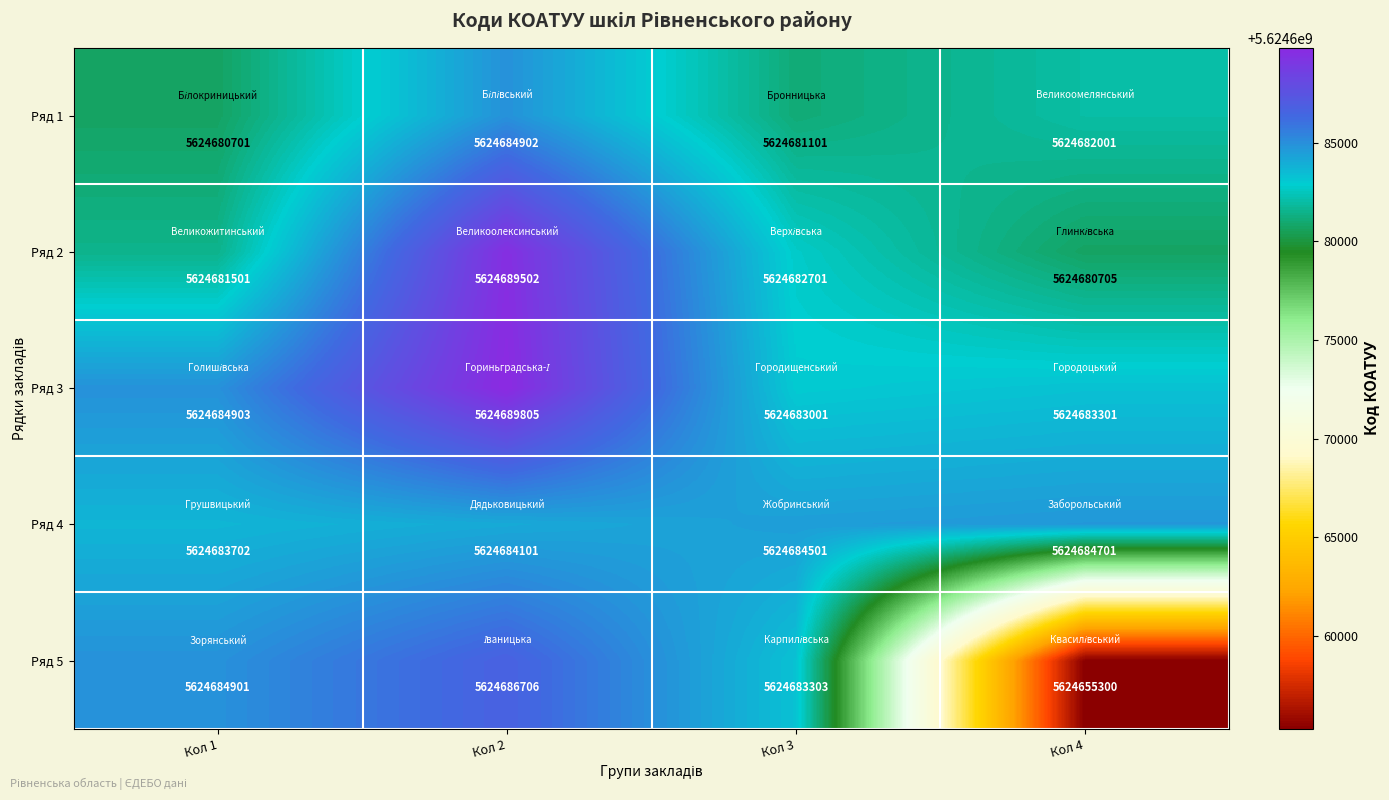

The value of Ряд 2 at Кол 2 is 8196387121. True or false?

False